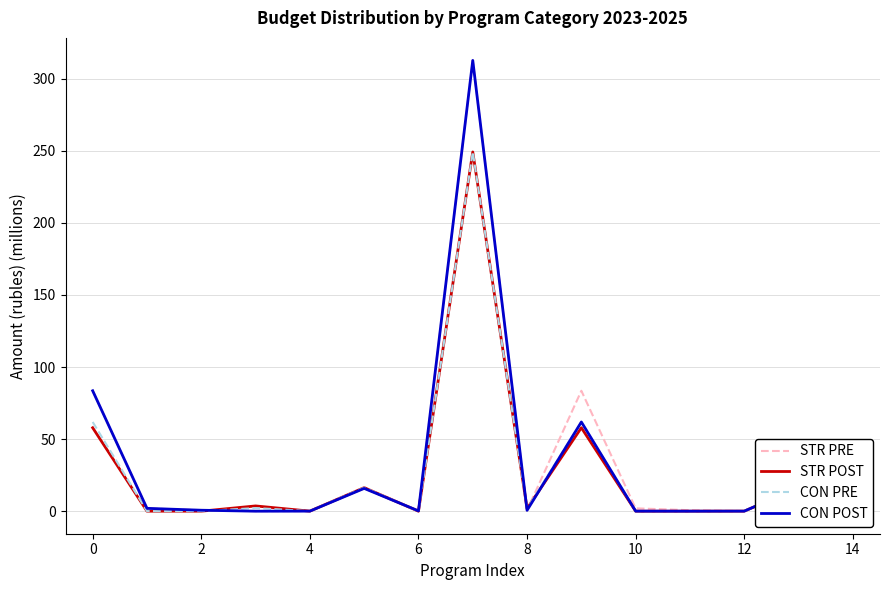

What is the maximum value for STR PRE?

312.7